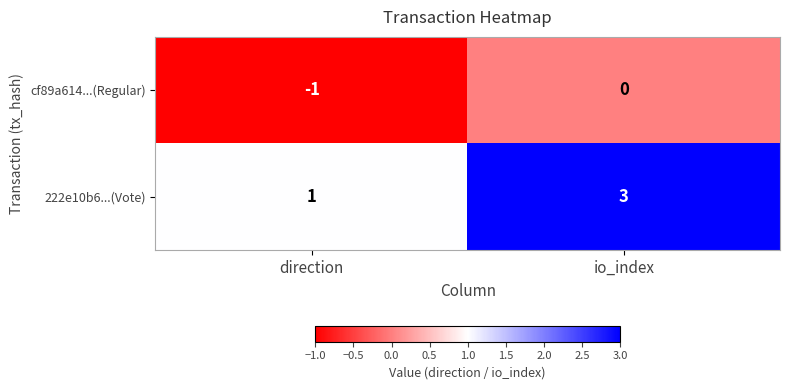

At direction, list the series in order from largest to smallest.

222e10b6...(Vote), cf89a614...(Regular)